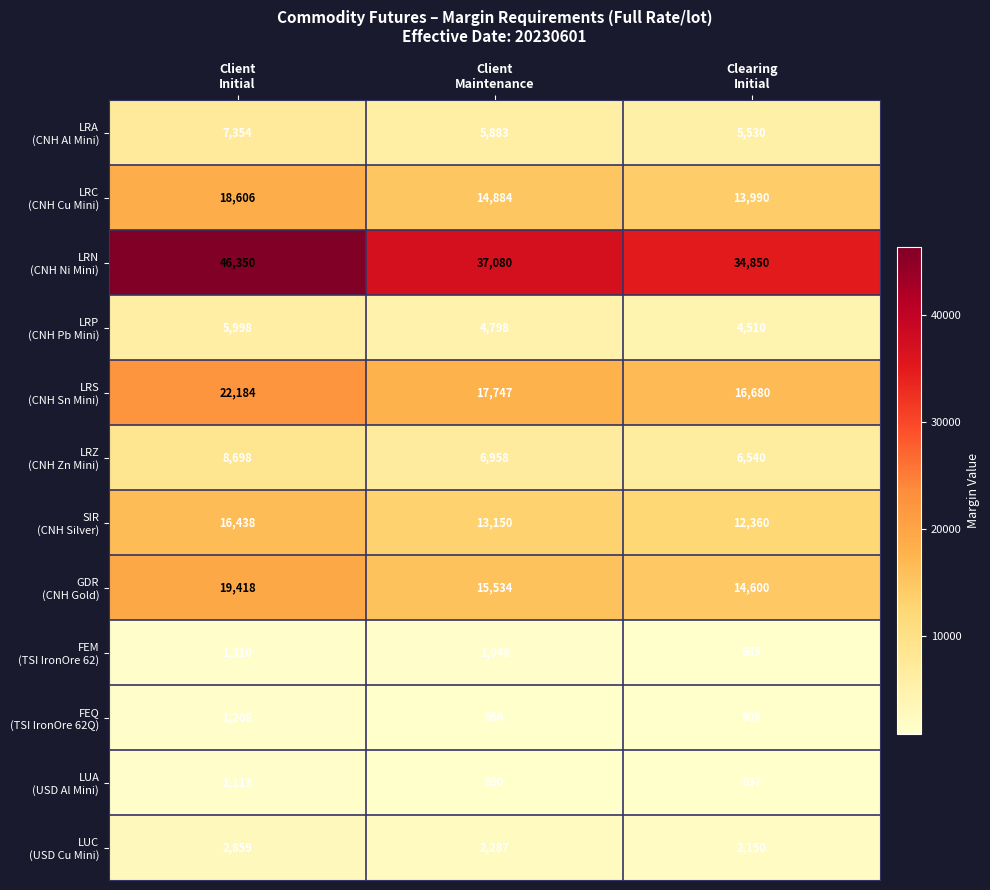

What is the greatest value displayed?

46350